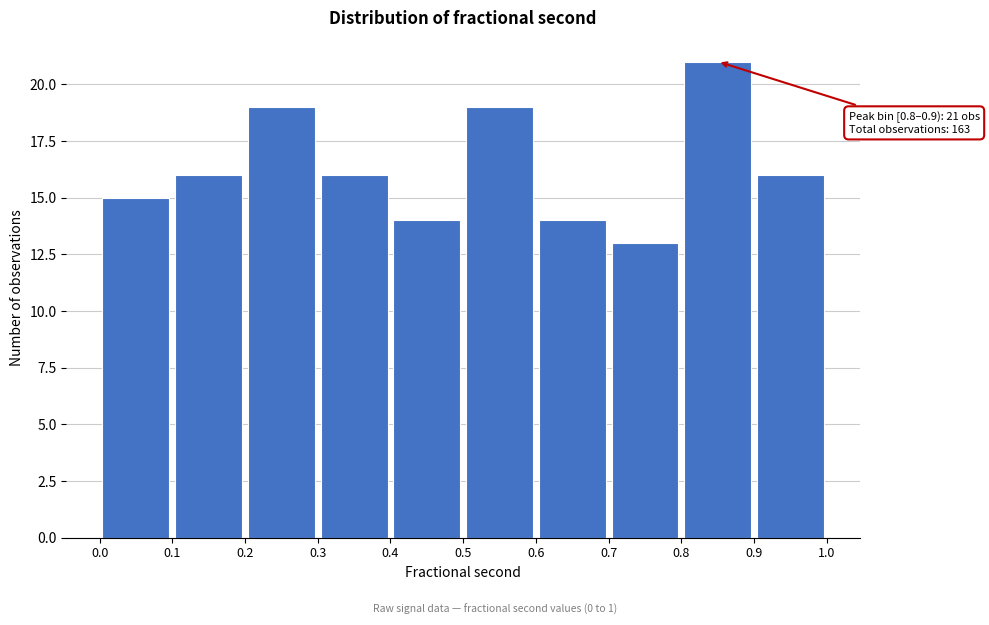

Which range on the x-axis has the tallest bar?

0.8 to 0.9